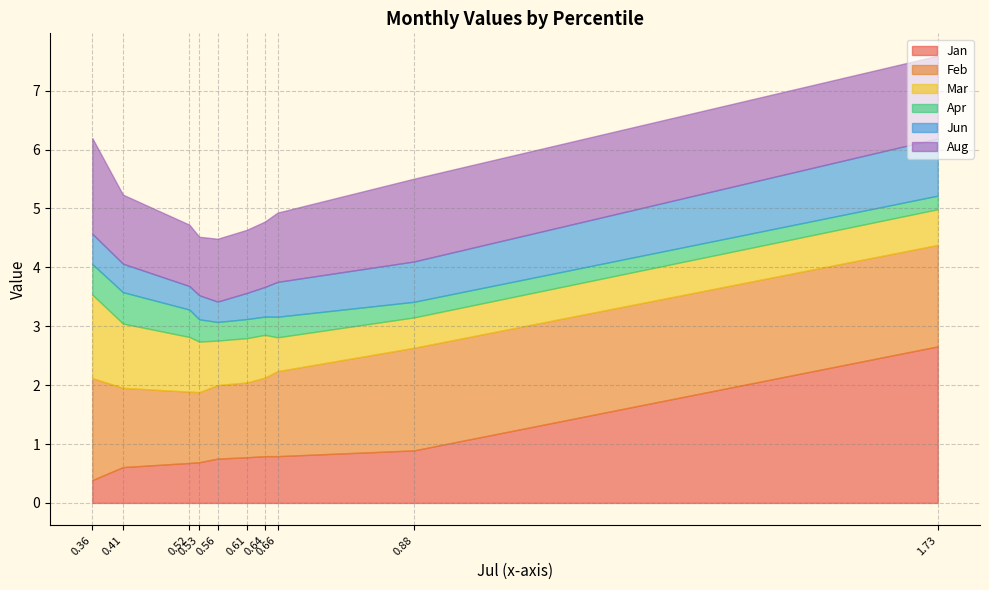

The Feb series shows 2.3 at pct45. True or false?

False